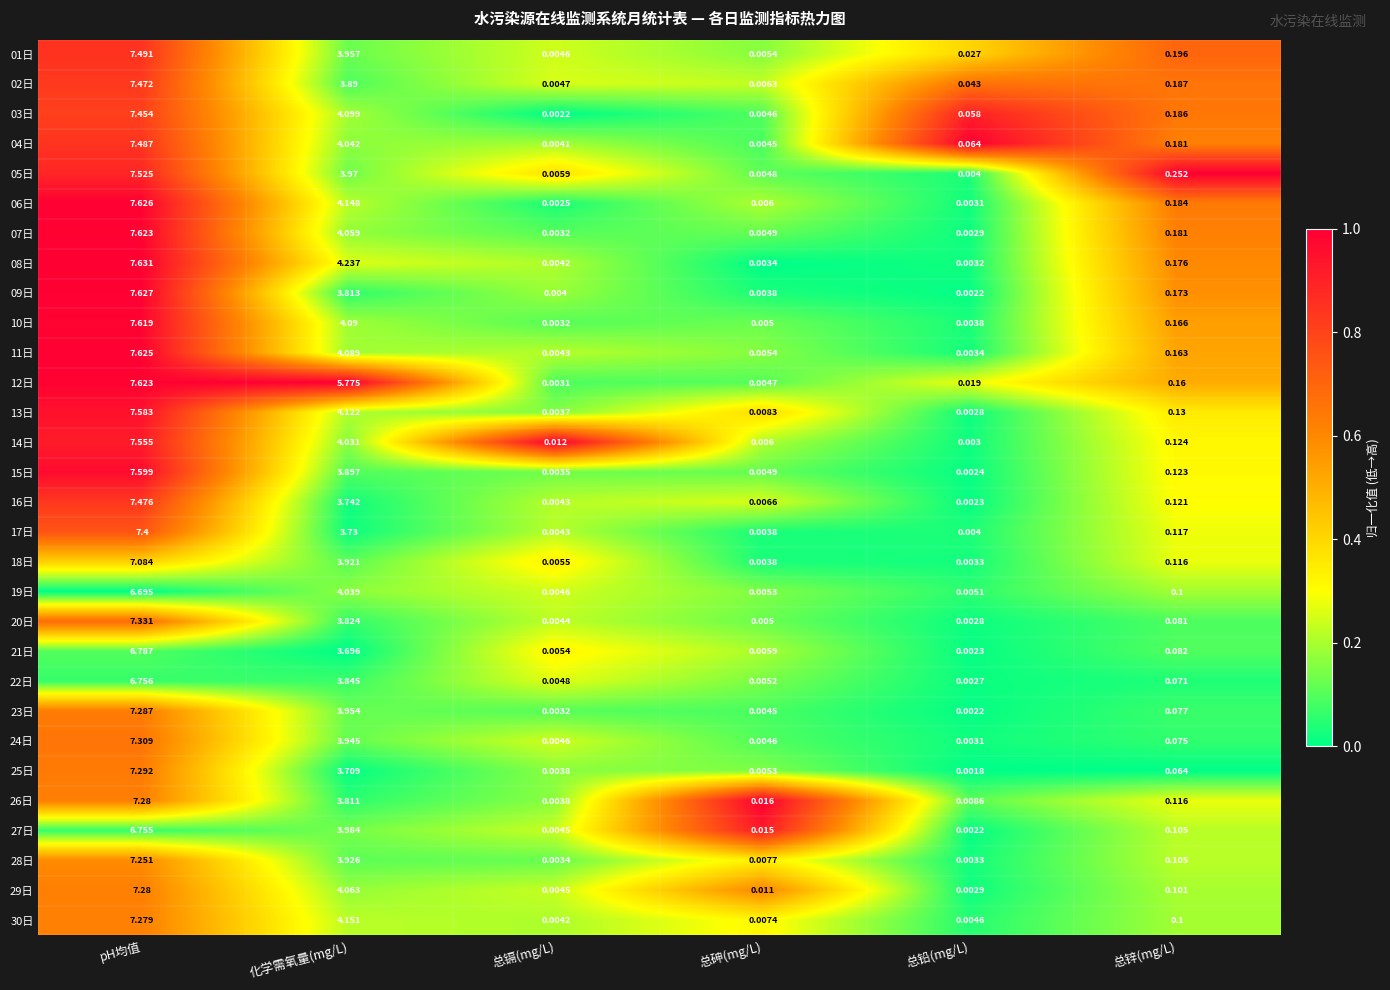

At which label is 07日 closest to 3?

化学需氧量(mg/L)